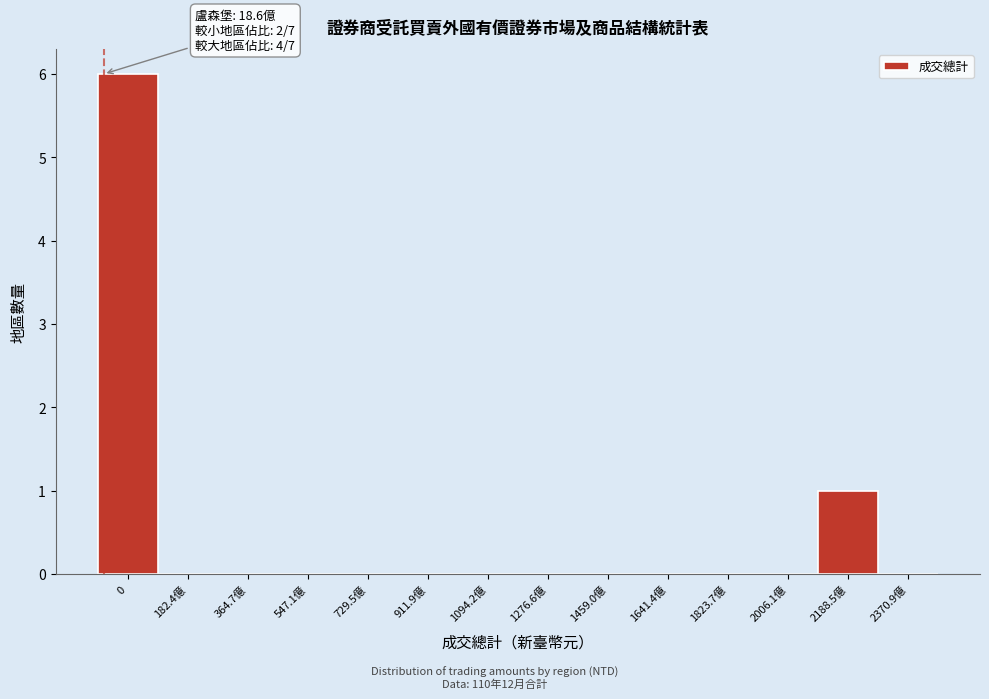

Reading right to left, extract all data points from this chart.

2370.9億=0	2188.5億=1	2006.1億=0	1823.7億=0	1641.4億=0	1459.0億=0	1276.6億=0	1094.2億=0	911.9億=0	729.5億=0	547.1億=0	364.7億=0	182.4億=0	0=6